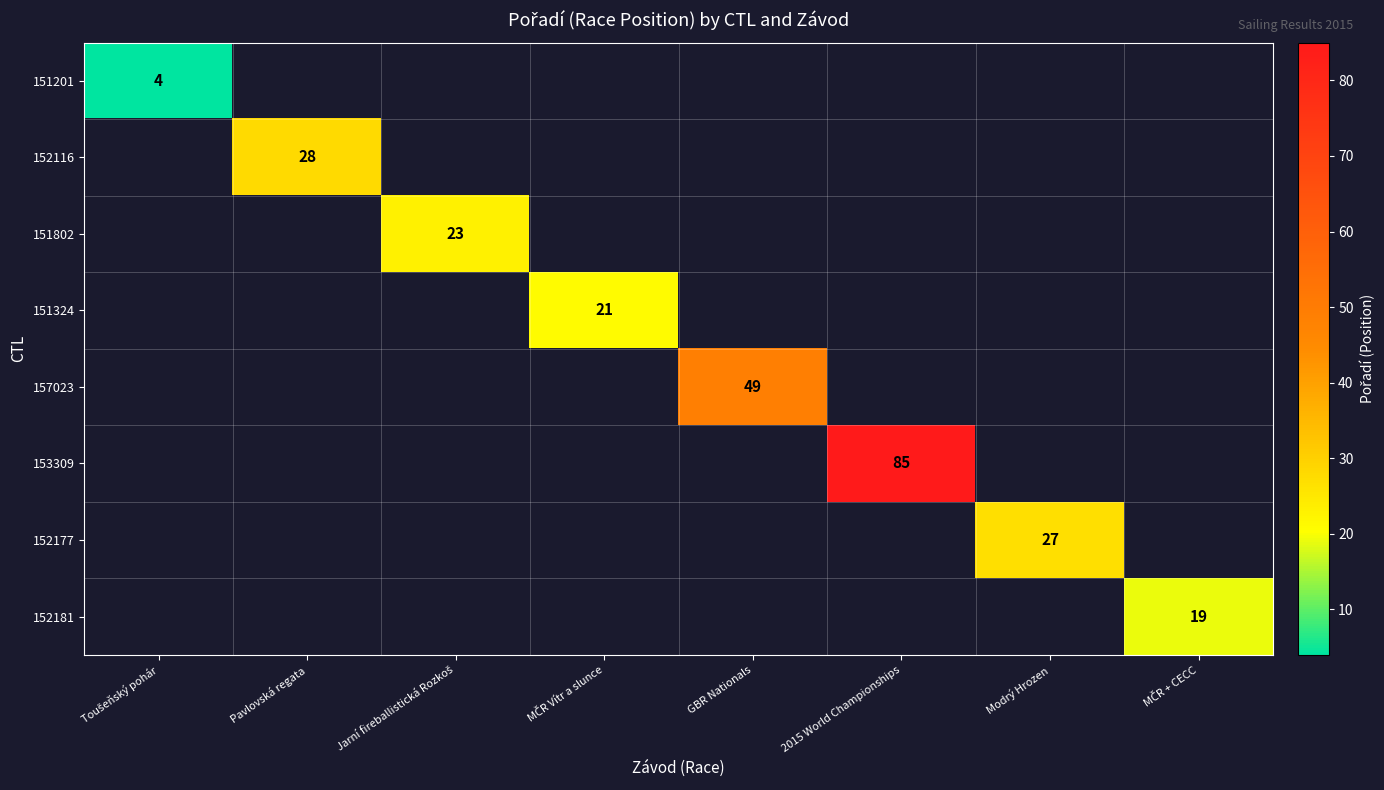

How many data points does each series have?

8